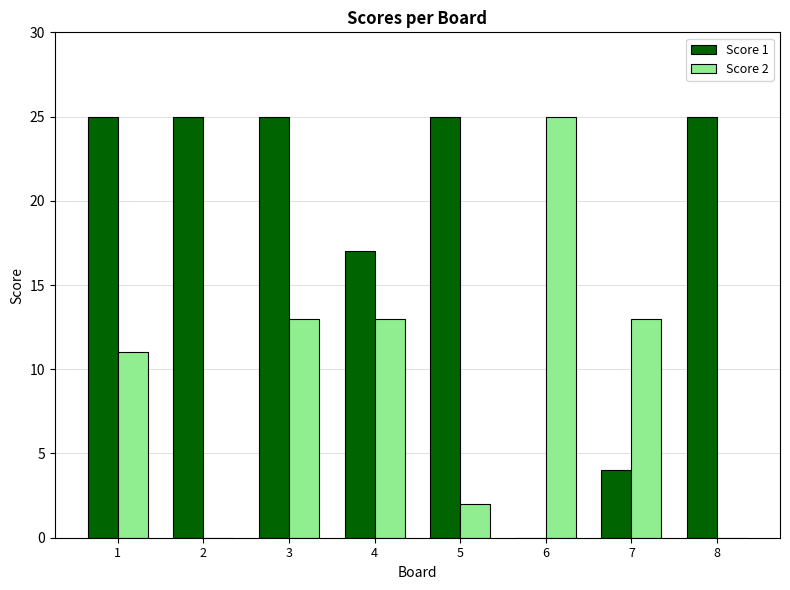

Reading left to right, extract all data points from this chart.

Score 1: 1=25	2=25	3=25	4=17	5=25	6=0	7=4	8=25
Score 2: 1=11	2=0	3=13	4=13	5=2	6=25	7=13	8=0